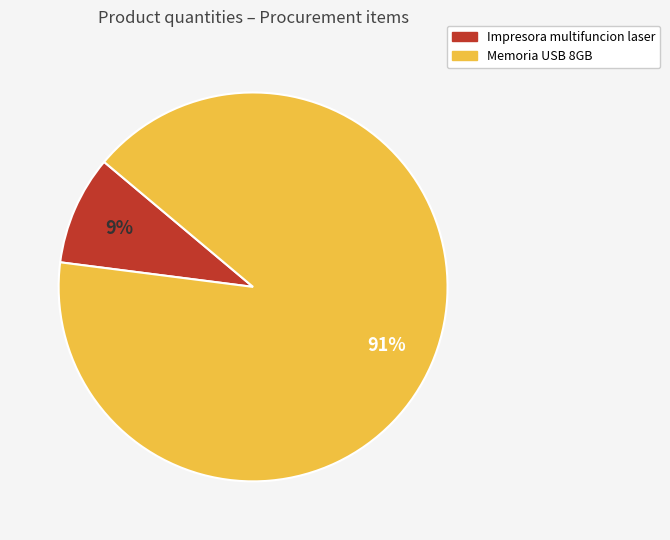

How many segments does this pie chart have?

2